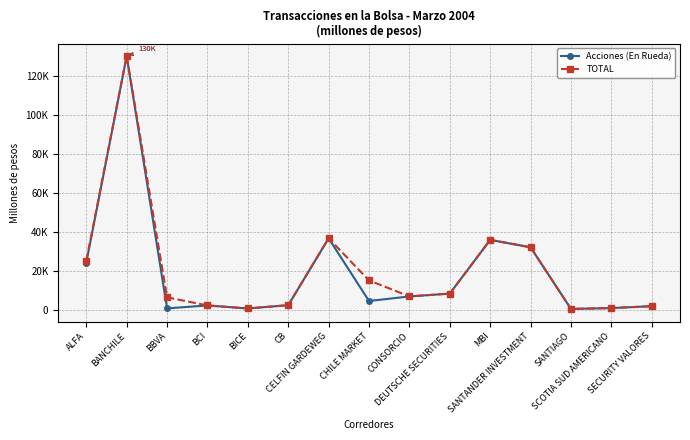

At which label does Acciones (En Rueda) reach its minimum?

SANTIAGO